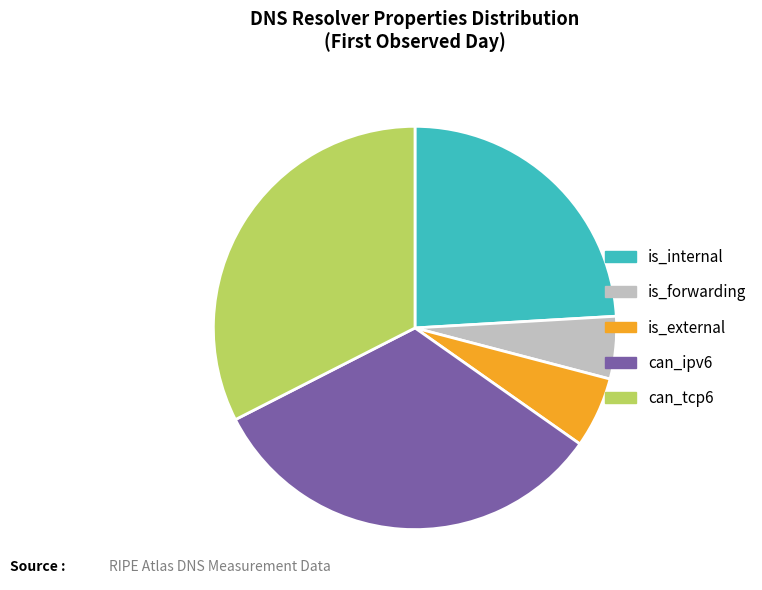

How many segments does this pie chart have?

5